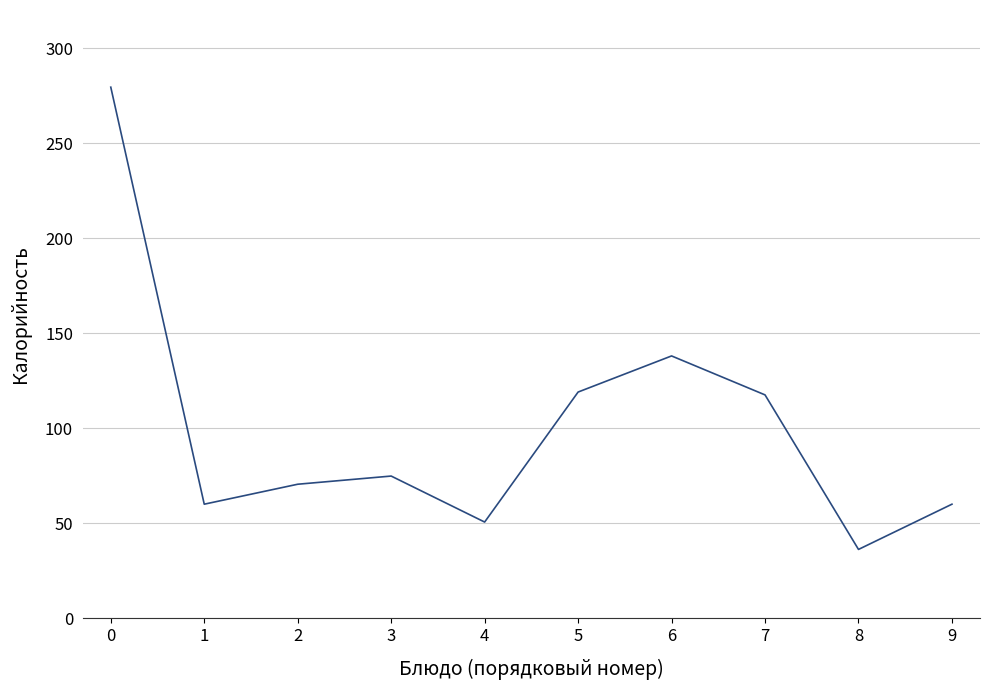

Where is the first local maximum?

3